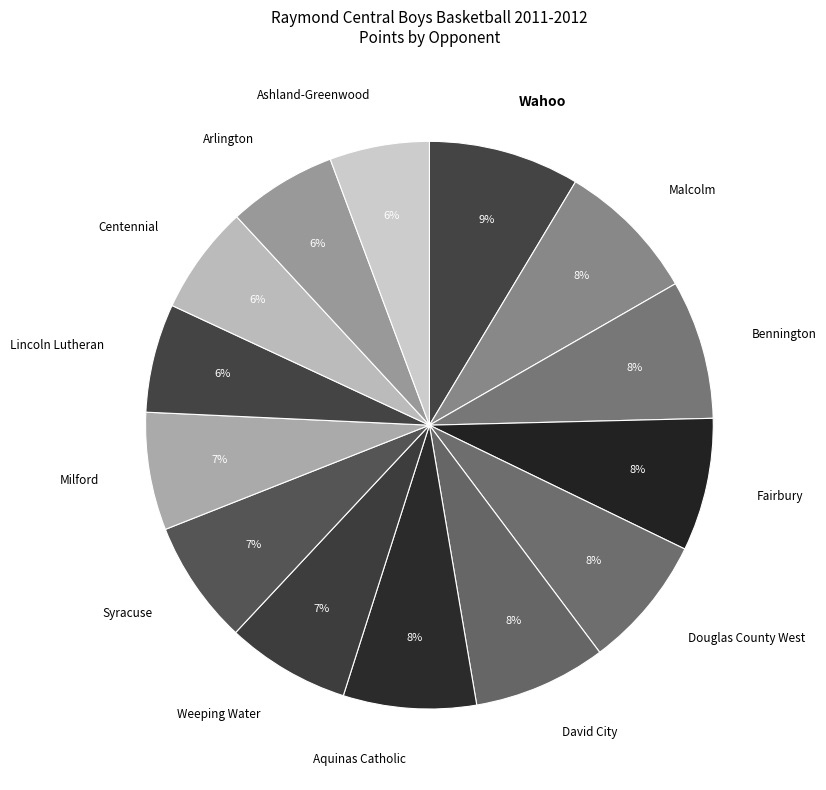

To the nearest percent, what is the average slice percentage?

7%